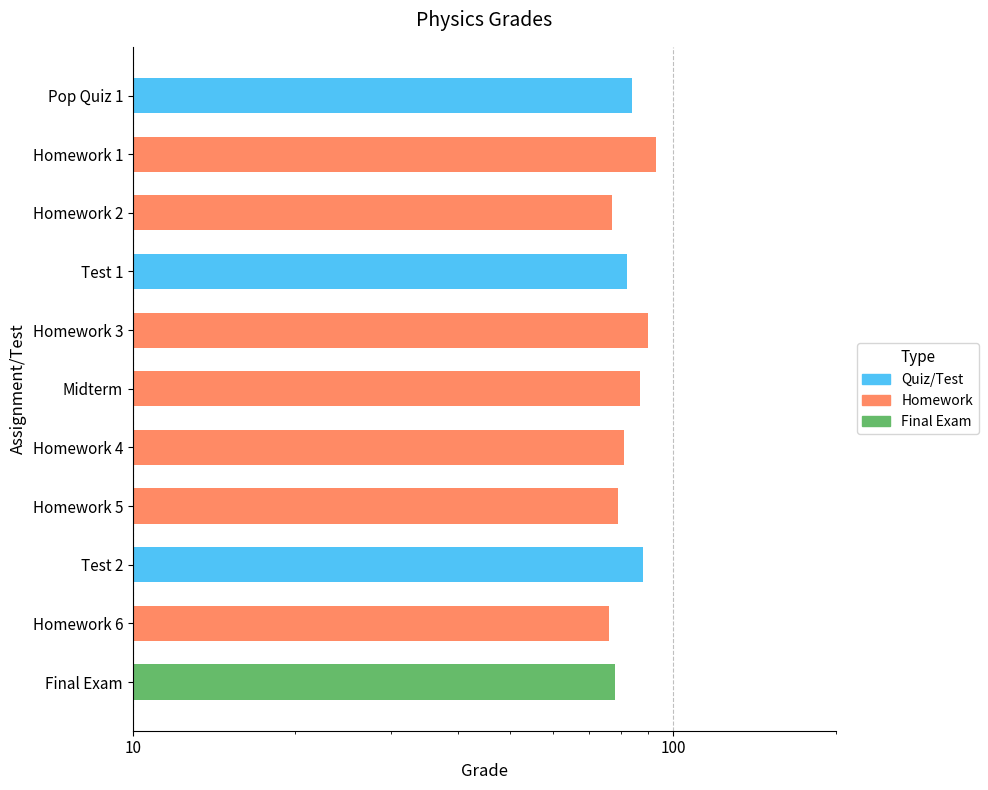

Is it true that the value at Homework 5 is 47?

False